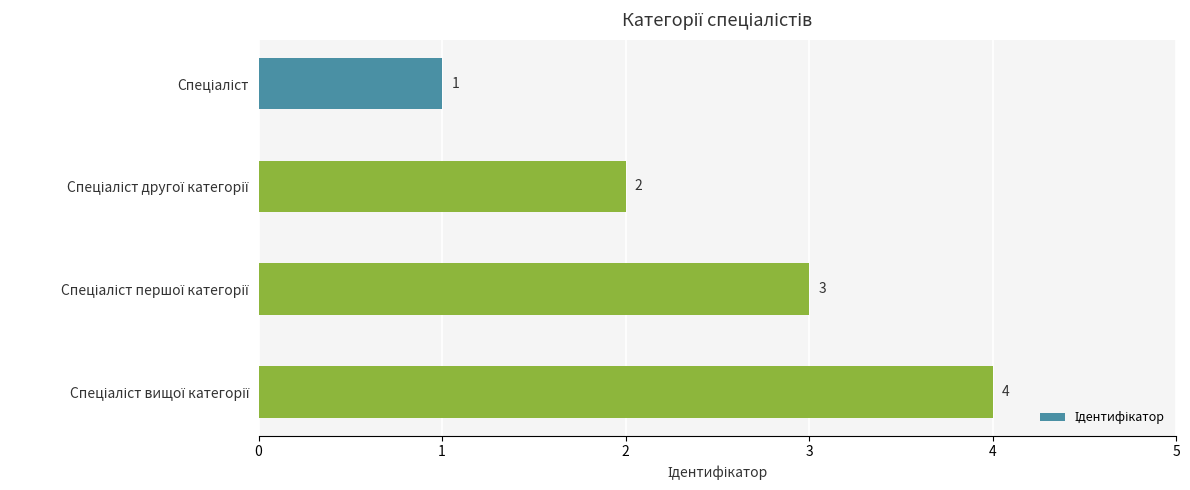

Does the chart contain any negative values?

No